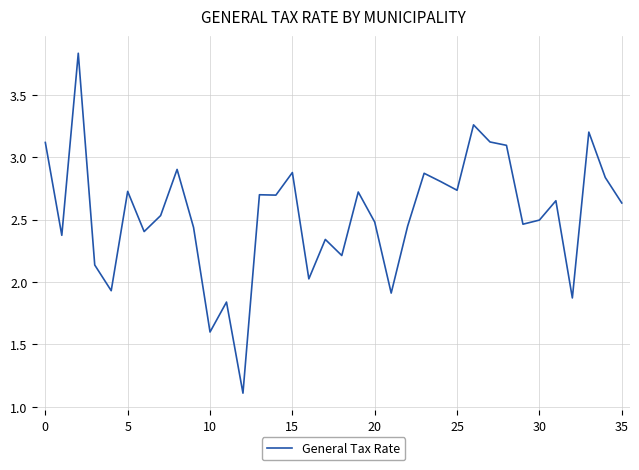

What is the smallest value displayed?

1.1